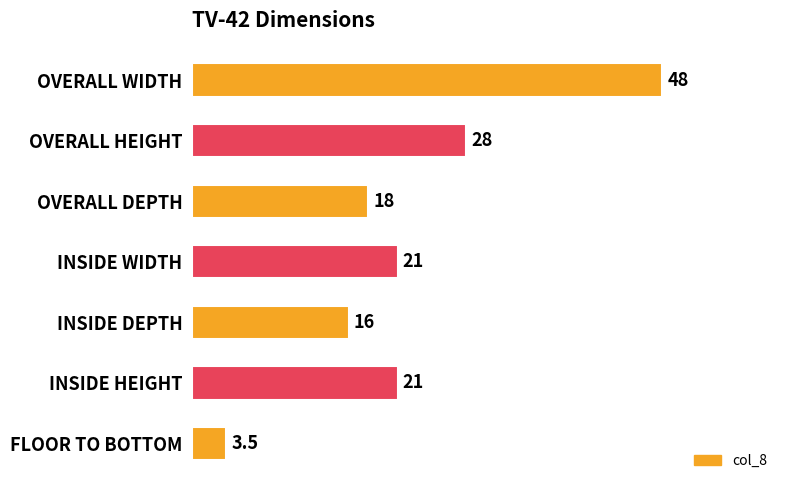

Read the value at INSIDE WIDTH.

21.0